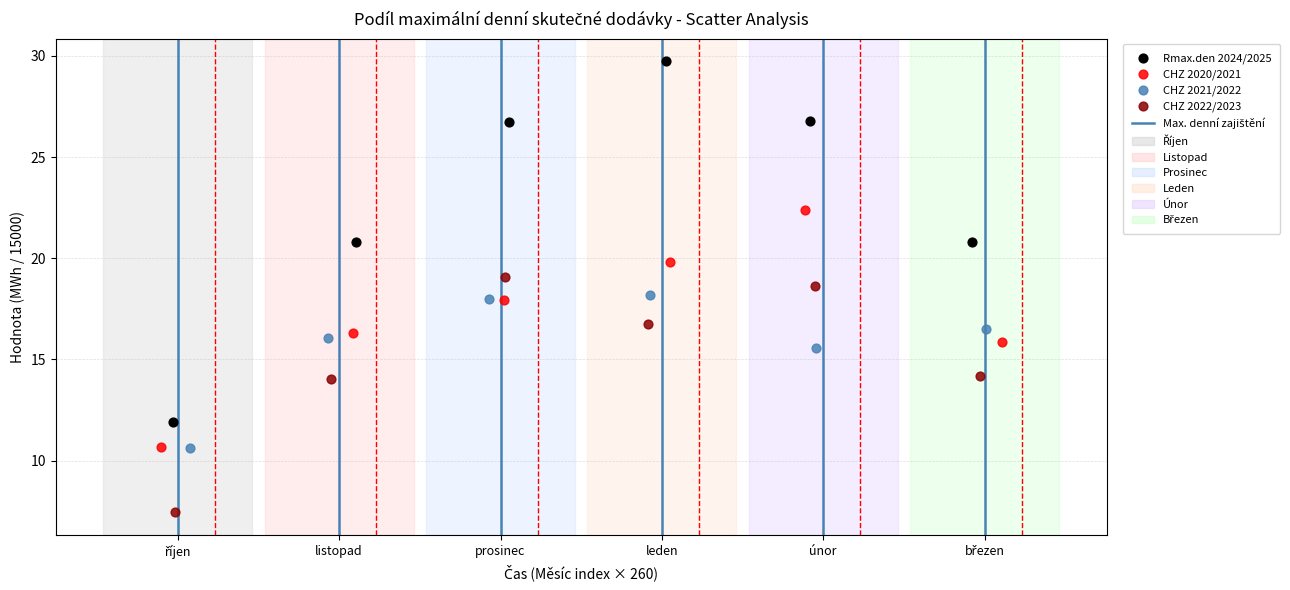

Which series has the largest Y range (max minus min)?

Rmax.den 2024/2025